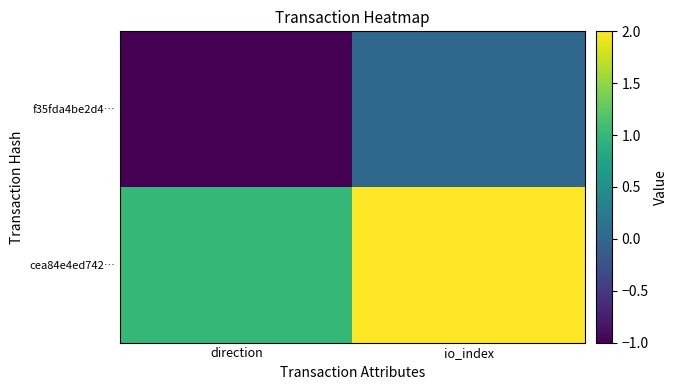

Reading left to right, transcribe all the data shown in this chart.

f35fda4be2d4…: direction=-1	io_index=0
cea84e4ed742…: direction=1	io_index=2